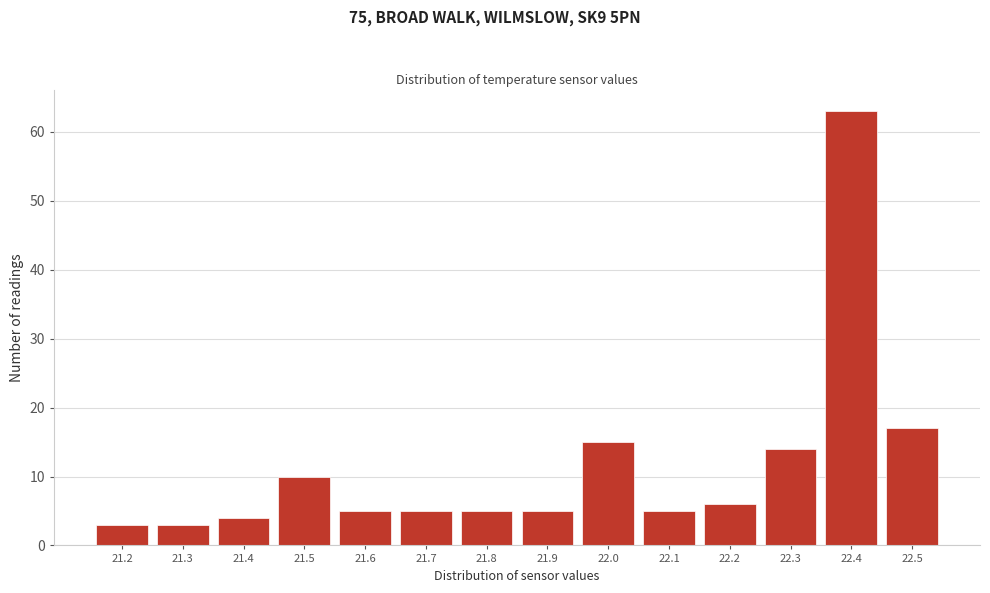

Which range on the x-axis has the tallest bar?

22.35 to 22.45